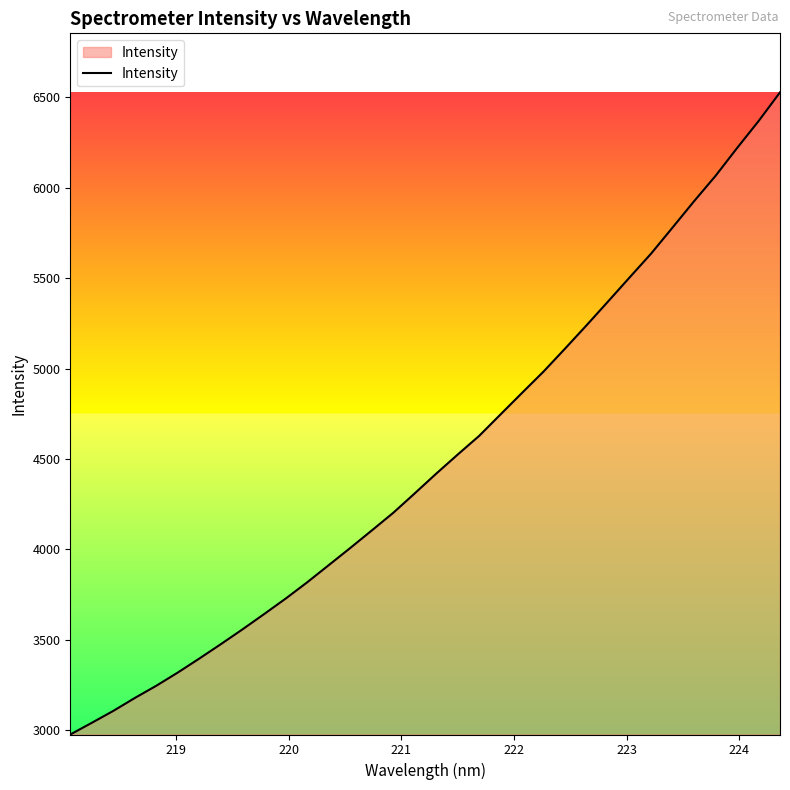

What is the difference between the maximum and minimum values?

3549.3